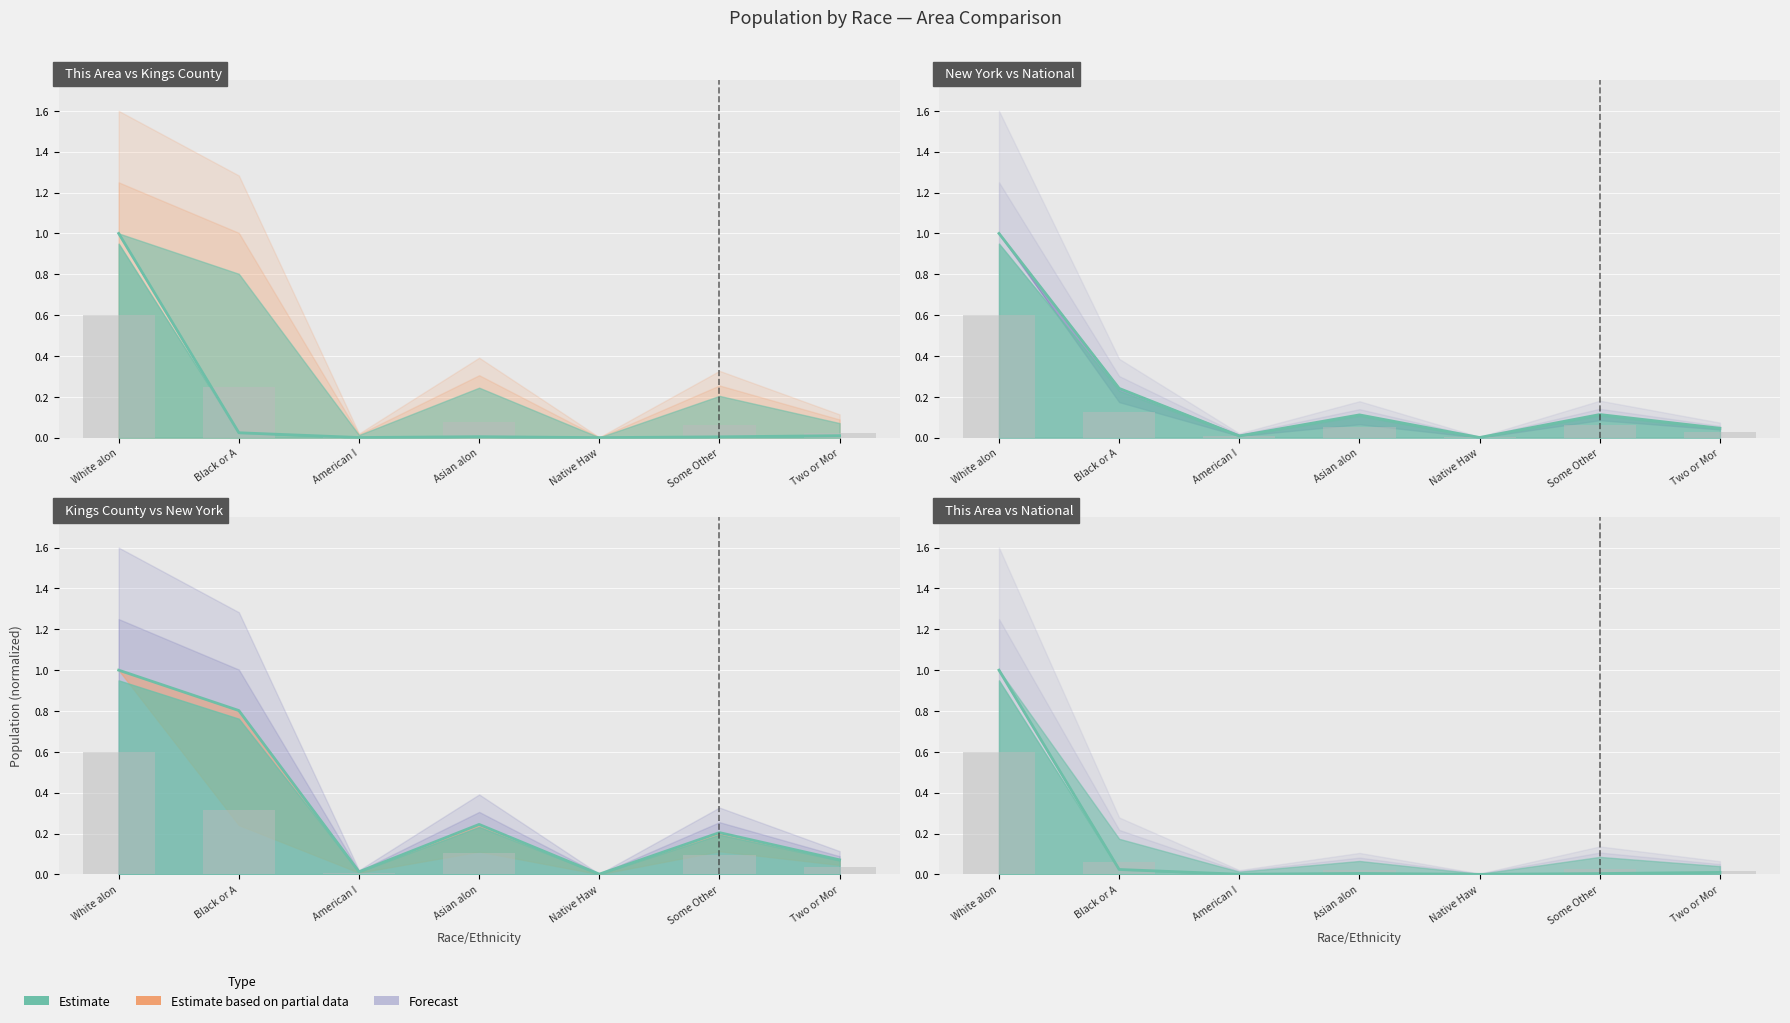

How many categories are shown in the chart?

7